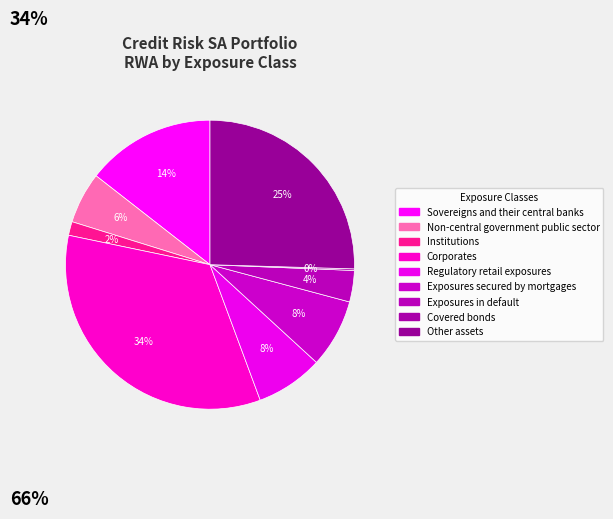

To the nearest percent, what is the difference between the Other assets and Covered bonds slice percentages?

25%